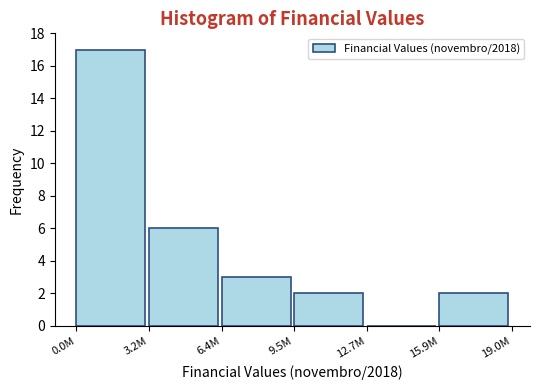

Reading left to right, extract all data points from this chart.

0.0M=17	3.2M=6	6.4M=3	9.5M=2	12.7M=0	15.9M=2